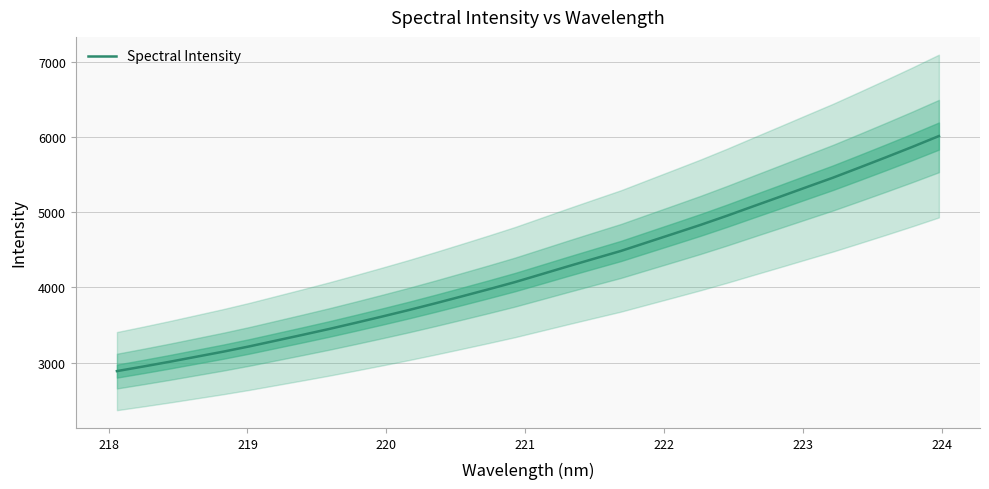

What is the highest value of the Spectral Intensity series?

6013.9